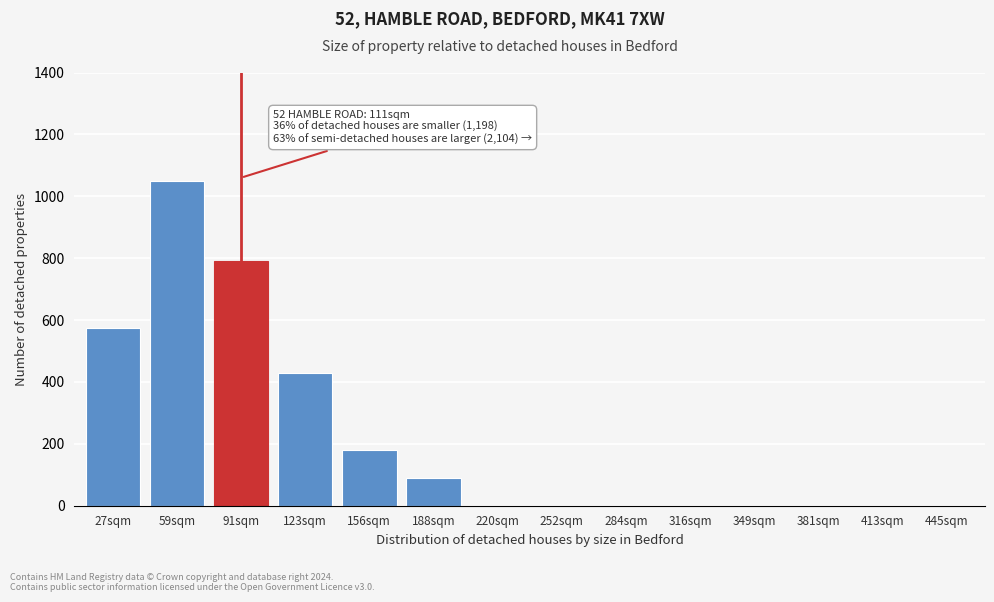

Reading right to left, extract all data points from this chart.

445sqm=0	413sqm=0	381sqm=0	349sqm=0	316sqm=0	284sqm=0	252sqm=0	220sqm=0	188sqm=90	156sqm=180	123sqm=430	91sqm=790	59sqm=1050	27sqm=575